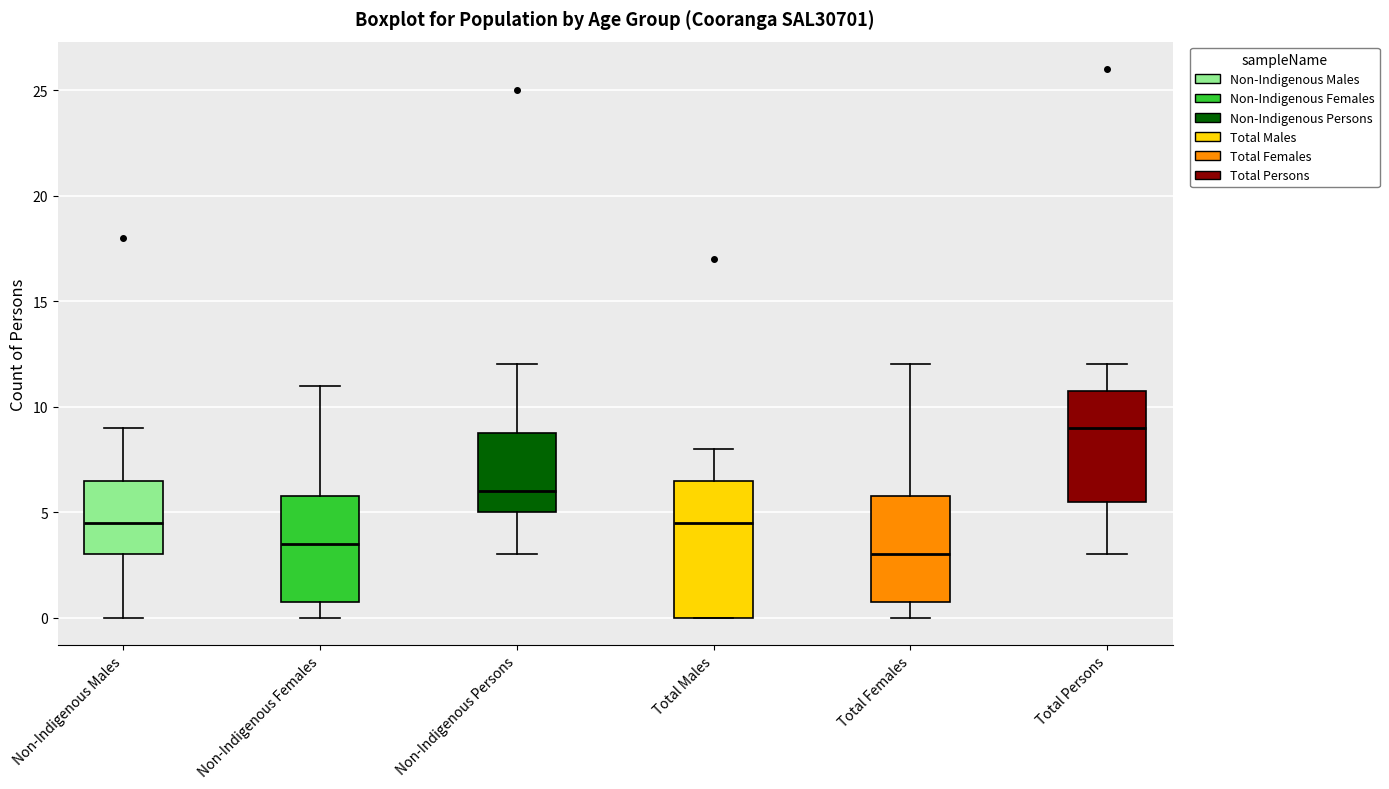

Reading left to right, read every box against the y-axis: the position of its median line, the range the box covers, and the ends of its whiskers. The values are not printed on the chart, so give them approximately, as read against the axis.

Non-Indigenous Males: median 4.5, box 3.0 to 6.5, whiskers 0.0 to 9.0
Non-Indigenous Females: median 3.5, box 1.0 to 6.0, whiskers 0.0 to 11.0
Non-Indigenous Persons: median 6.0, box 5.0 to 9.0, whiskers 3.0 to 12.0
Total Males: median 4.5, box 0.0 to 6.5, whiskers 0.0 to 8.0
Total Females: median 3.0, box 1.0 to 6.0, whiskers 0.0 to 12.0
Total Persons: median 9.0, box 5.5 to 11.0, whiskers 3.0 to 12.0